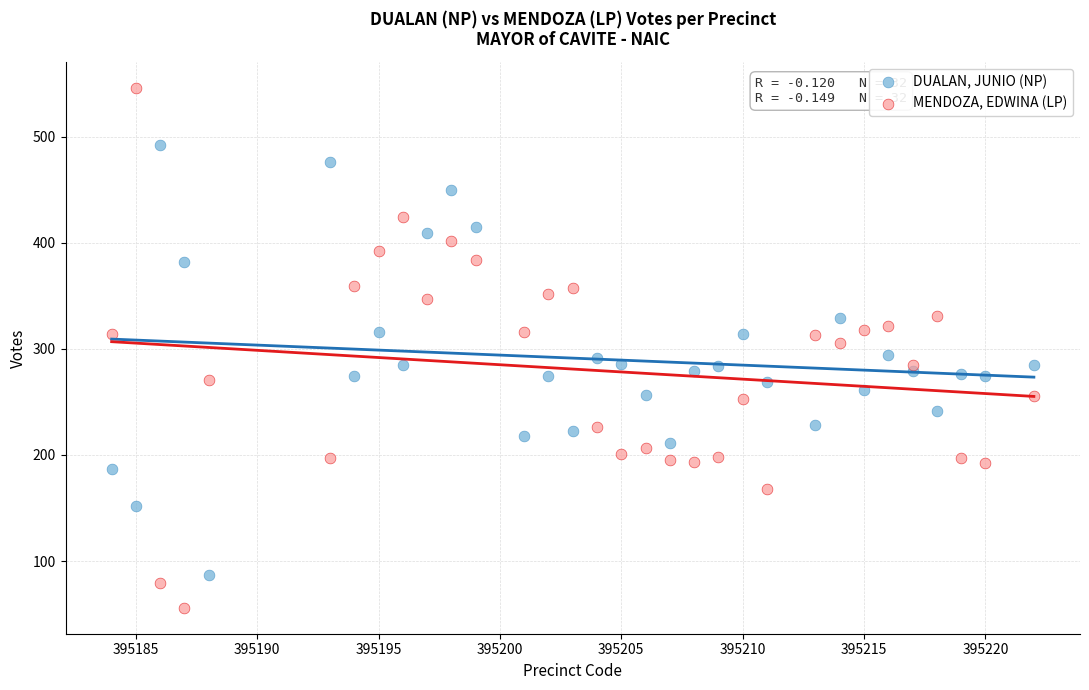

Across all data points, what is the range of Y values (max minus min)?

490